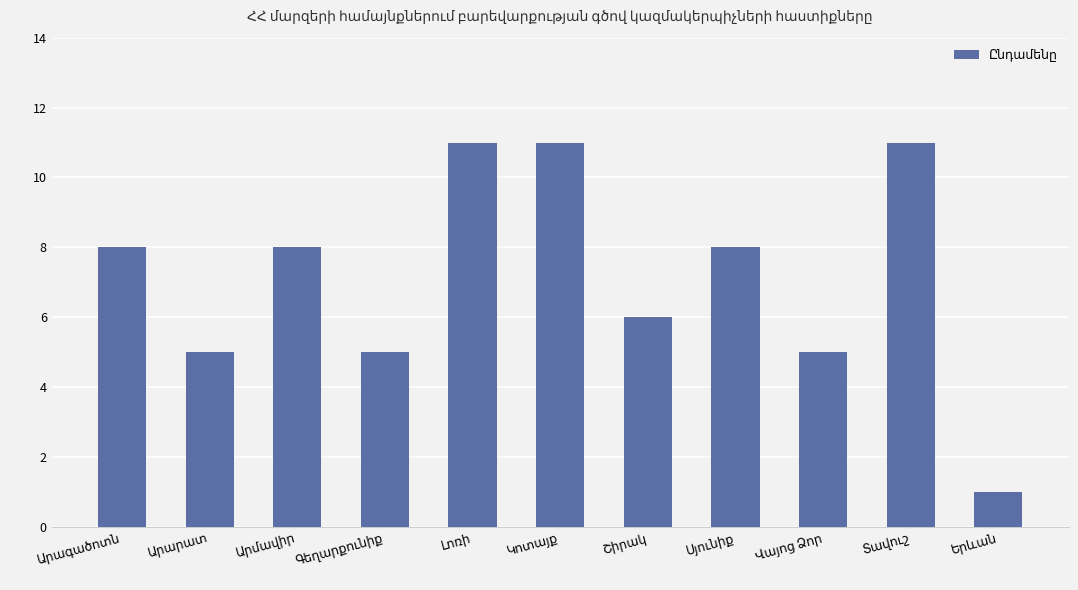

What is the sum of all values?

79